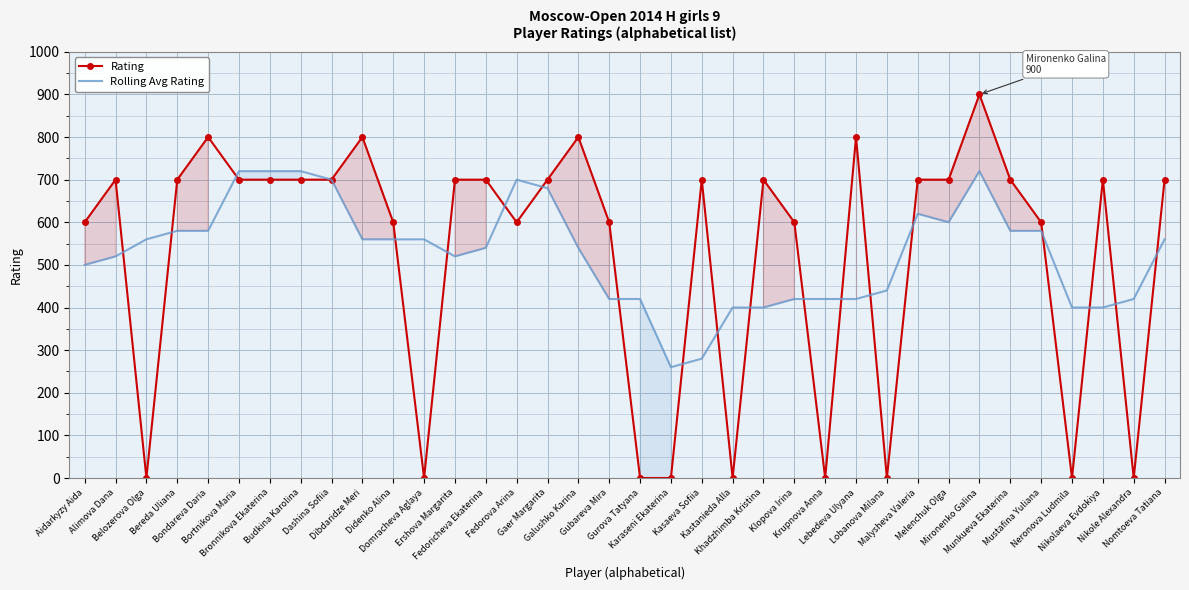

Count the number of categories in the chart.

36